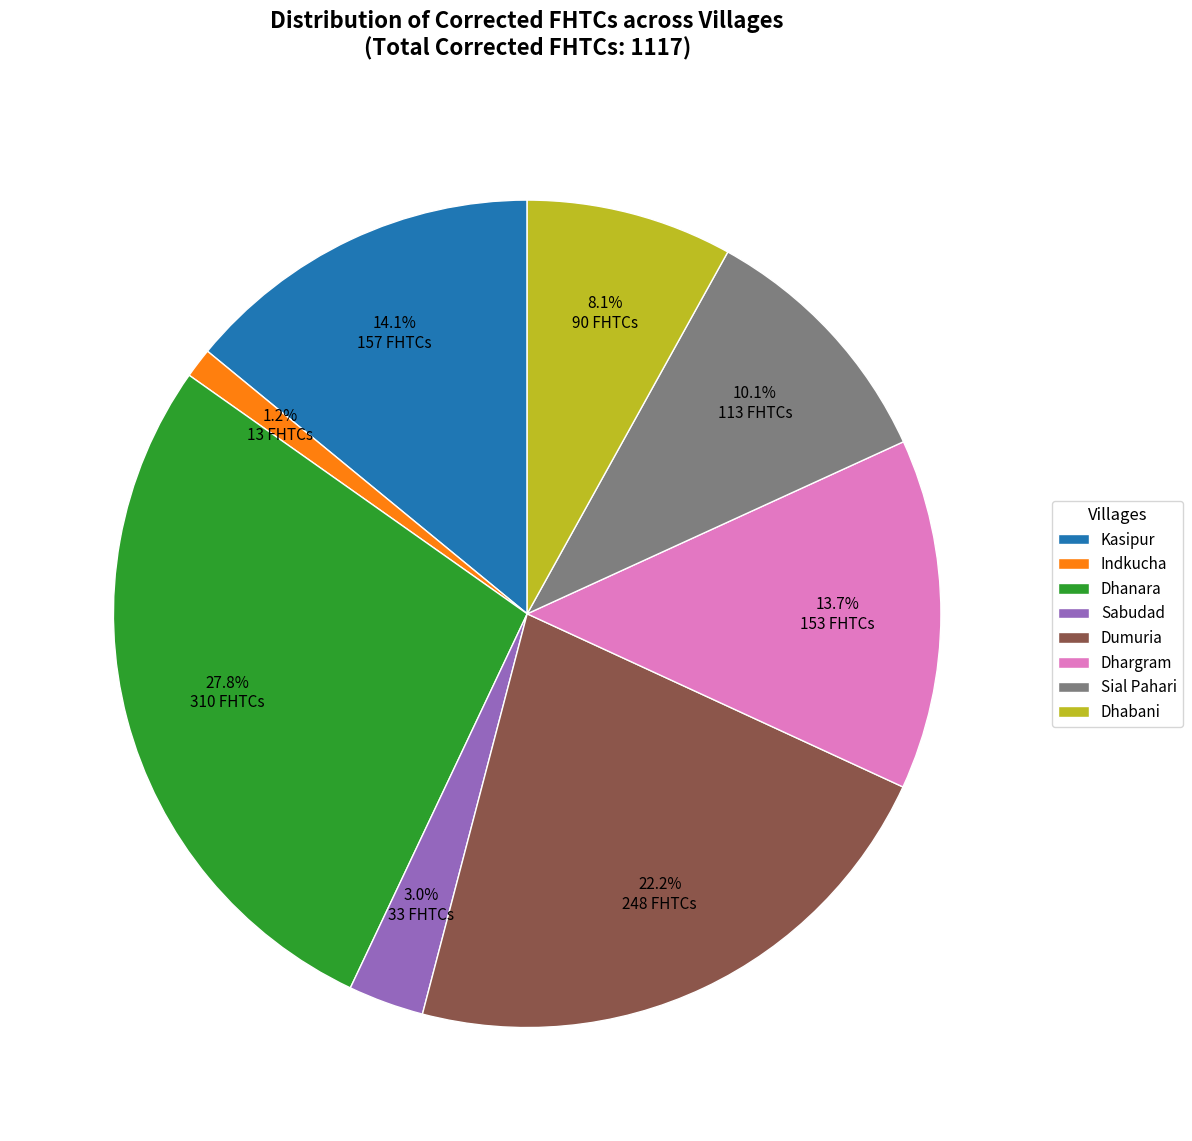

To the nearest percent, what portion does Indkucha represent?

1%